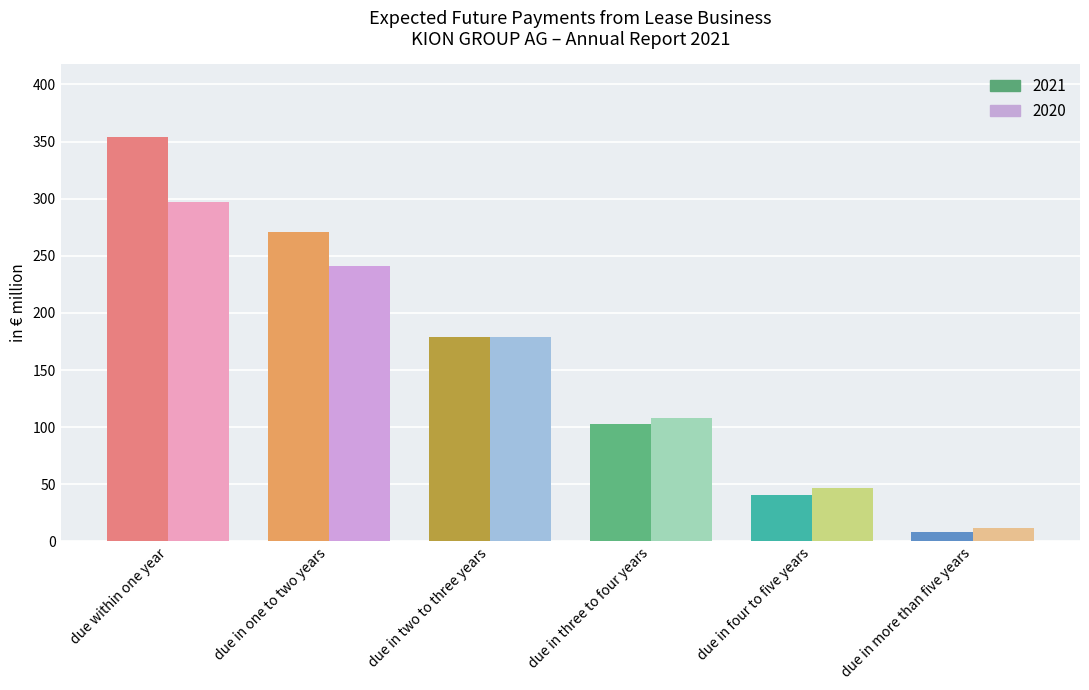

How many bars are there in each group?

2